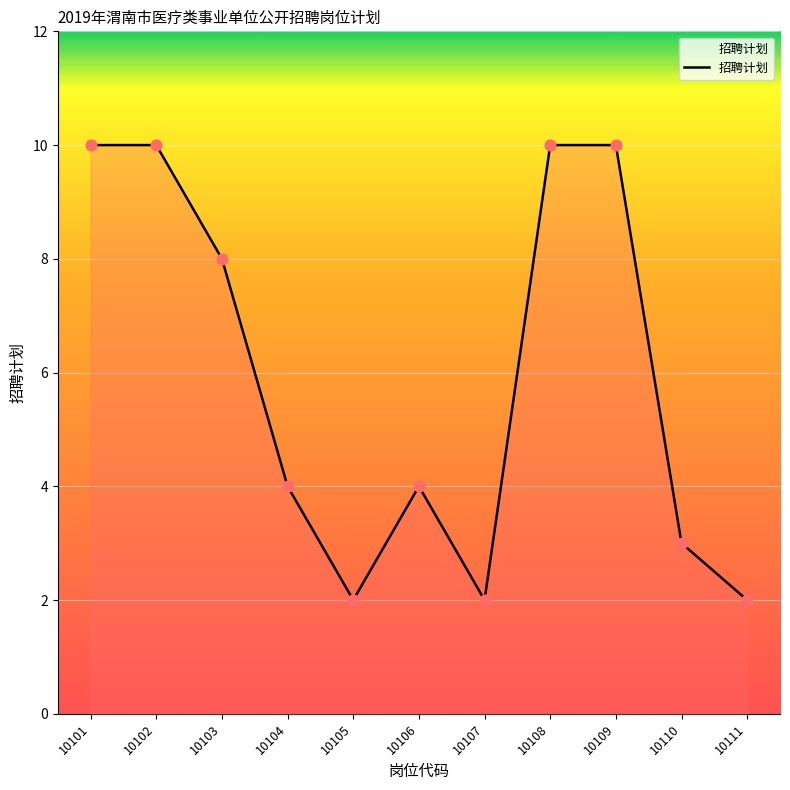

What is the change in value from 10105 to 10108?

+8